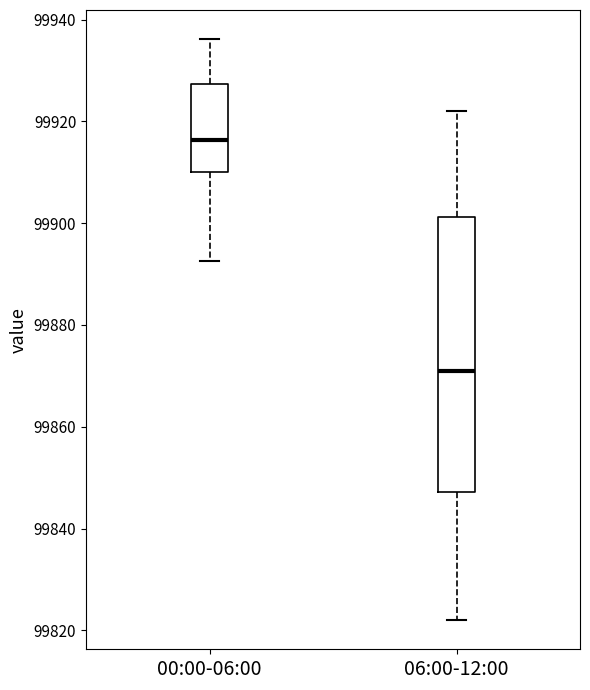

Where is the upper edge of the box for 06:00-12:00 on the y-axis? The values are not printed on the chart, so give them approximately, as read against the axis.

99902